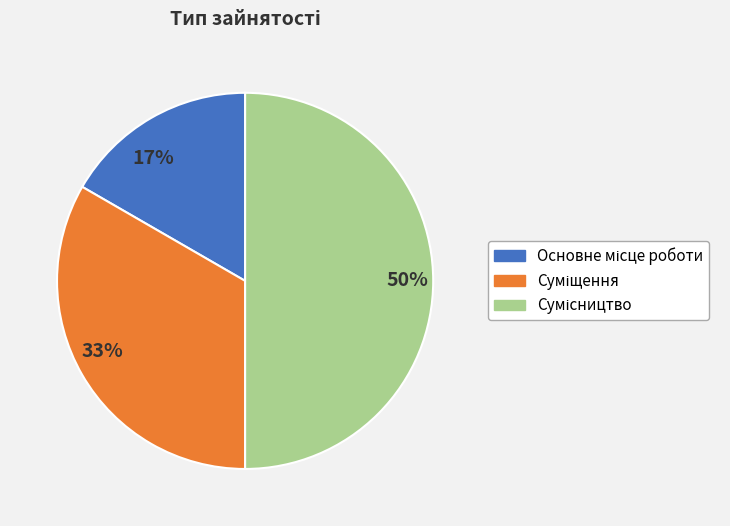

To the nearest percent, what is the difference between the largest and smallest slice percentages?

33%